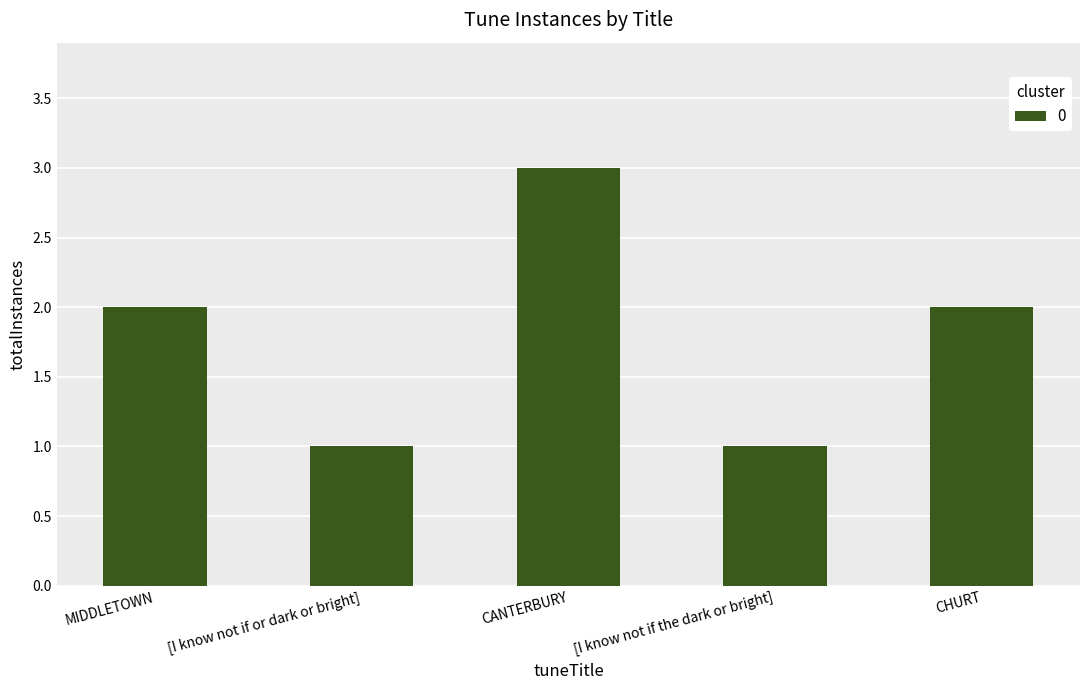

Between [I know not if the dark or bright] and CANTERBURY, which is larger?

CANTERBURY